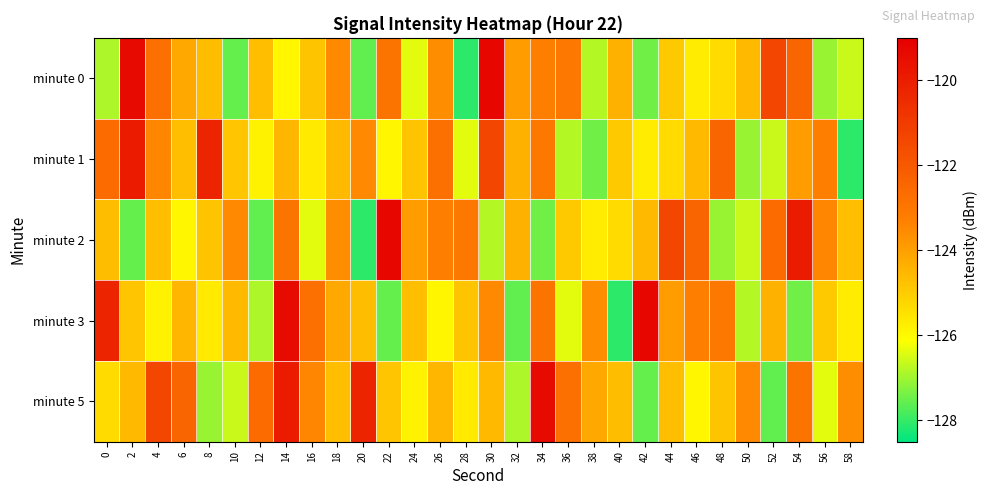

What is the difference between the highest and lowest values at 24?

2.4